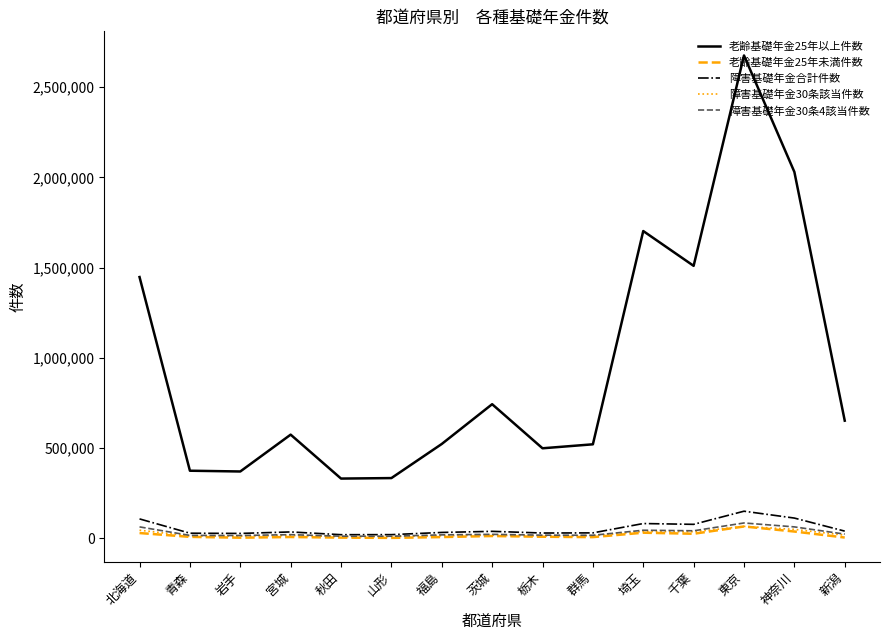

True or false: 老齢基礎年金25年以上件数 and 老齢基礎年金25年未満件数 cross at least once.

False